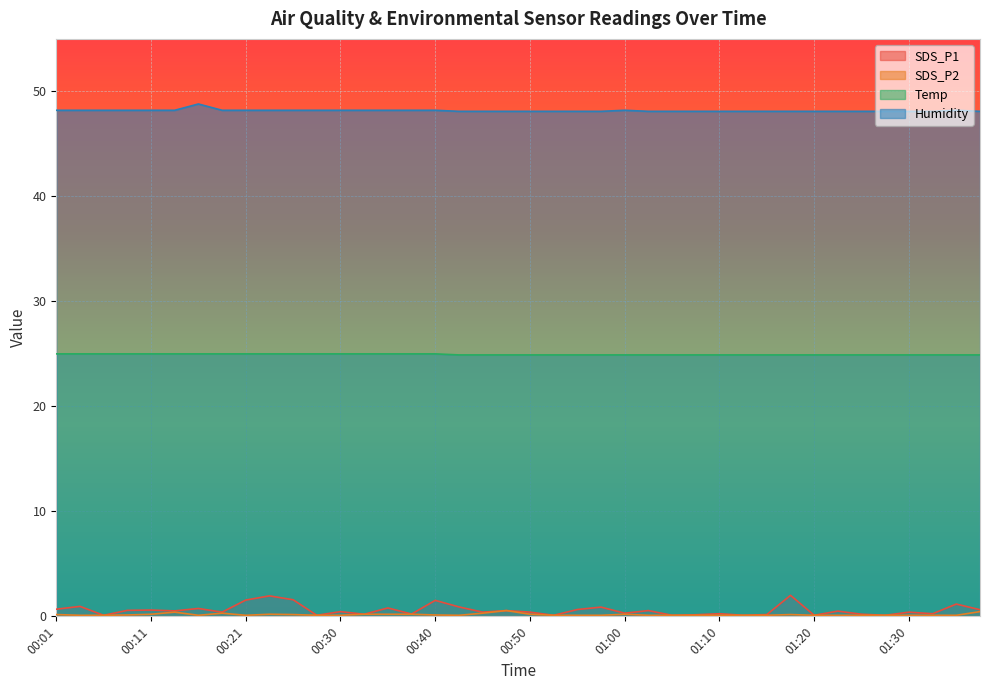

What is the label of the 24th point from the left?

00:58